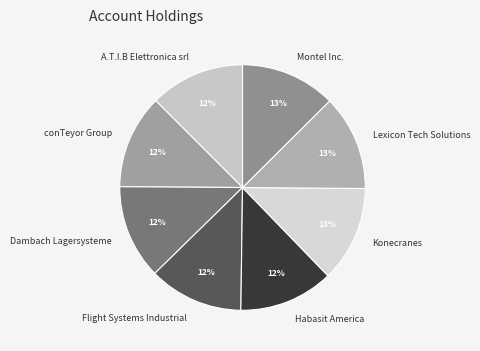

Do Montel Inc. and Lexicon Tech Solutions together represent more than half of the pie?

No